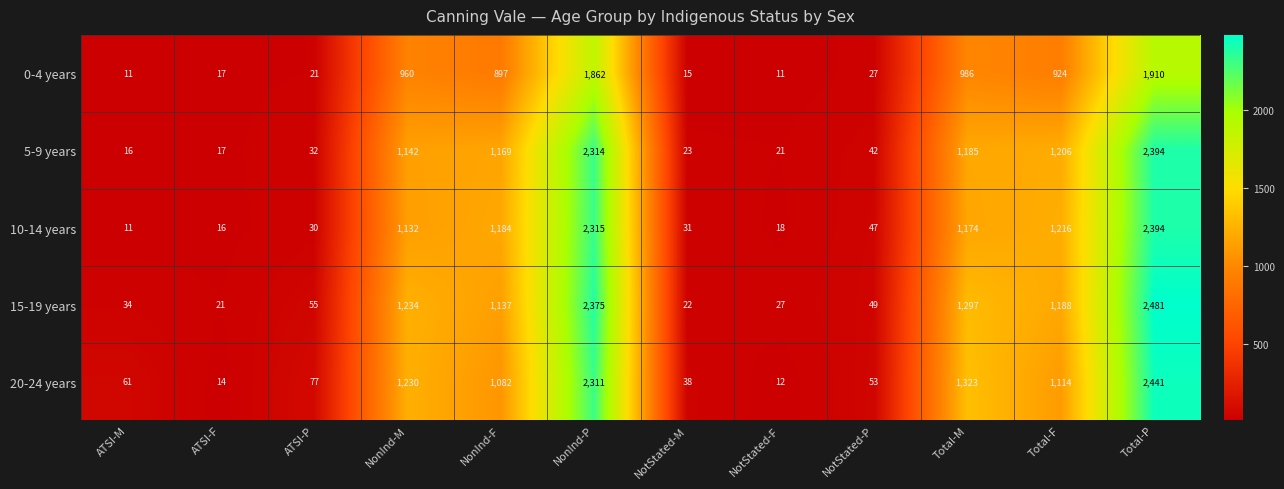

Where does the 0-4 years series first go above 897?

NonInd-M